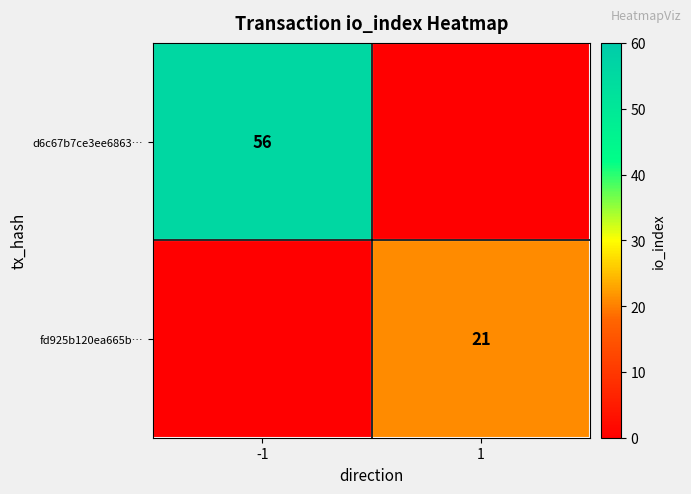

Count the number of categories in the chart.

2